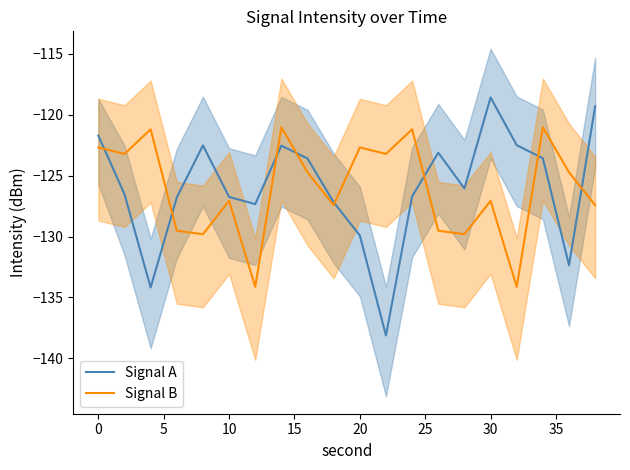

The value of Signal A at 20 is -30.7. True or false?

False